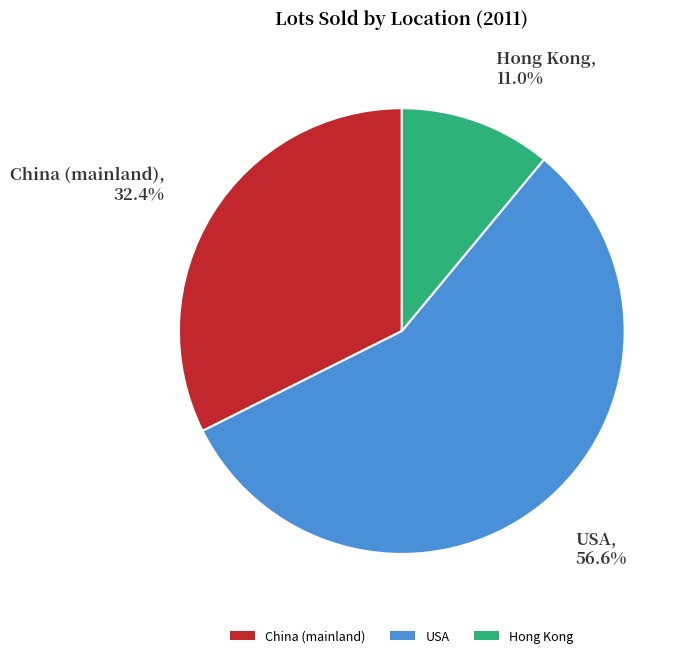

How many slices are in this pie chart?

3